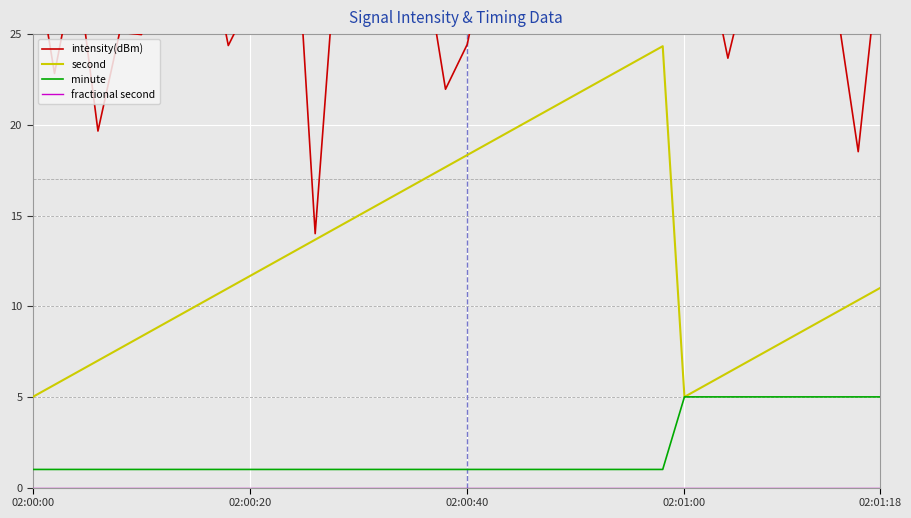

What is the maximum value for second?

24.3